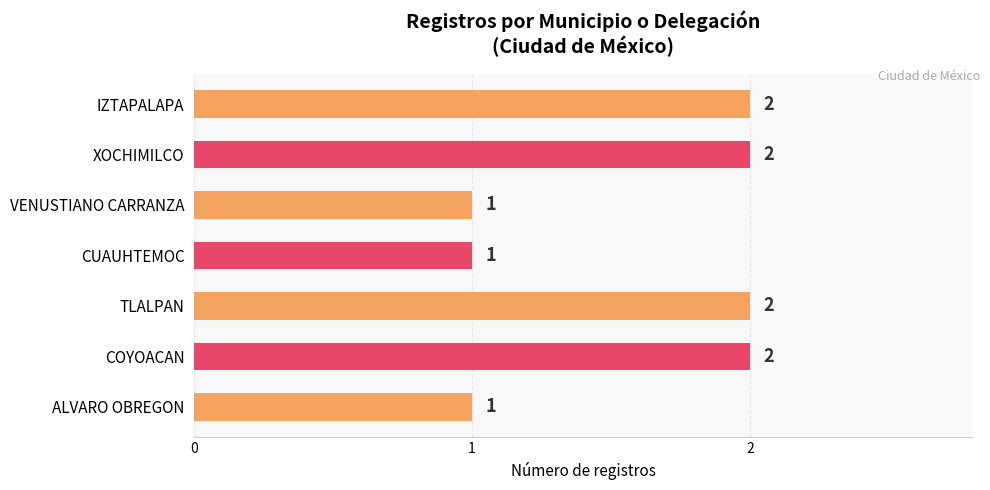

What is the sum of the values at IZTAPALAPA and XOCHIMILCO?

4